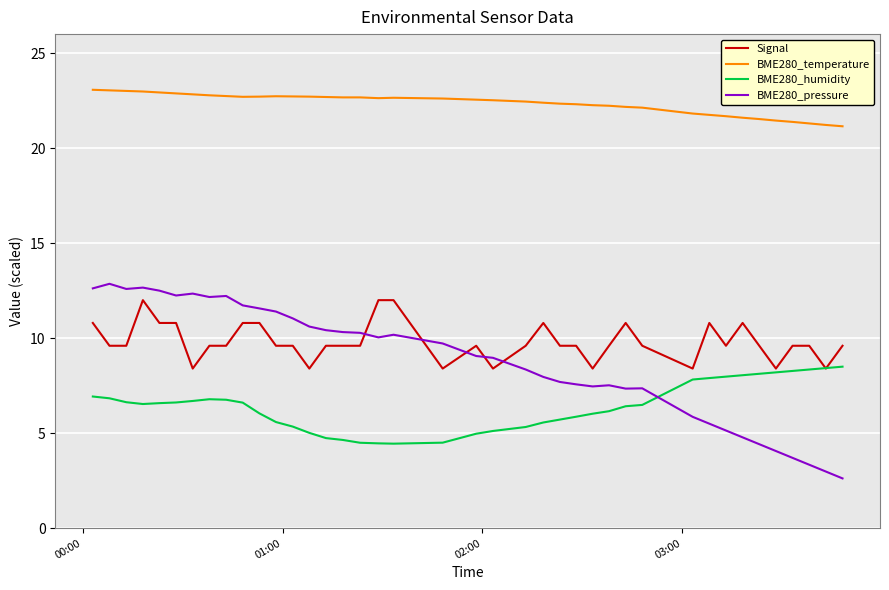

What is the lowest value of the BME280_pressure series?

2.6